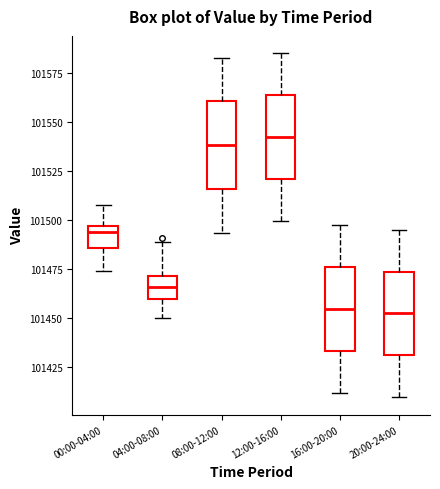

Where does the upper whisker of the box for 16:00-20:00 end on the y-axis? The values are not printed on the chart, so give them approximately, as read against the axis.

101495